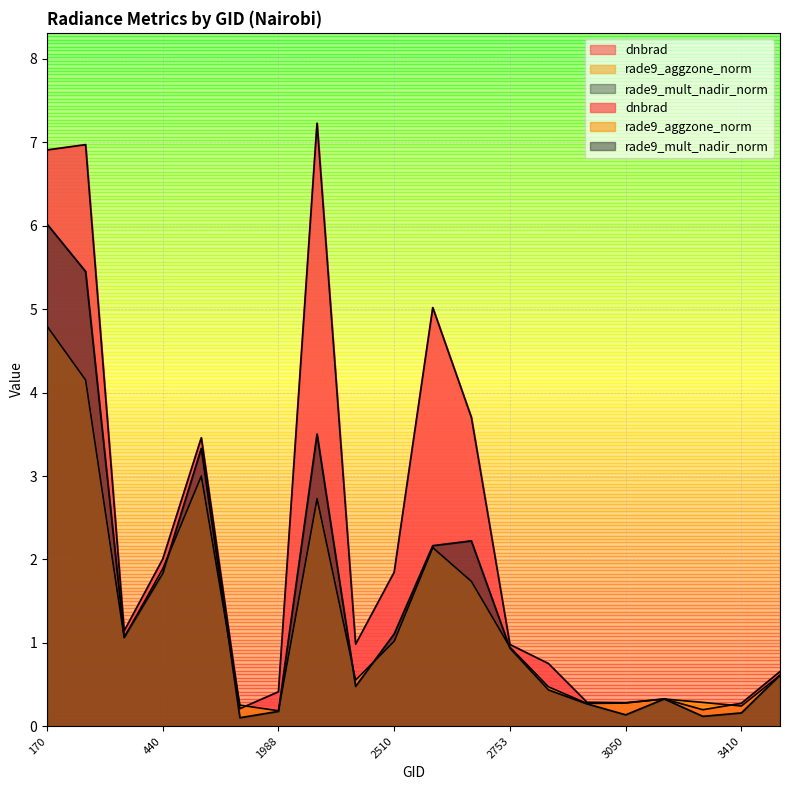

True or false: dnbrad has a value of 0.1 at 3050.

False